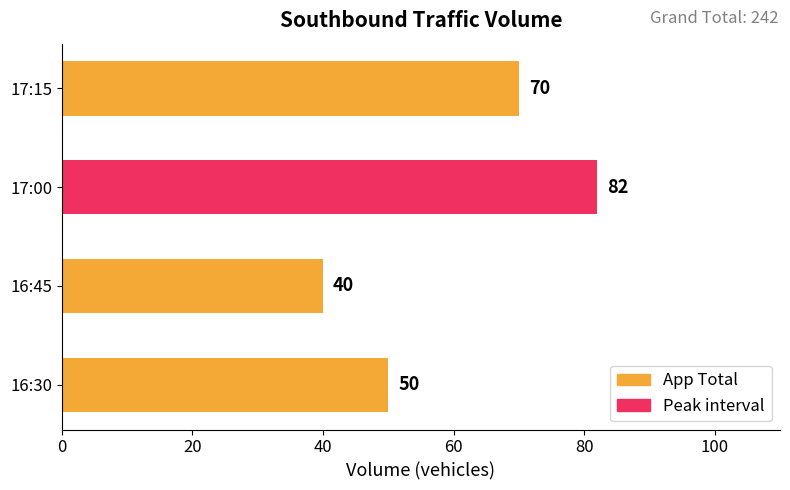

How many values are between 50 and 82?

3